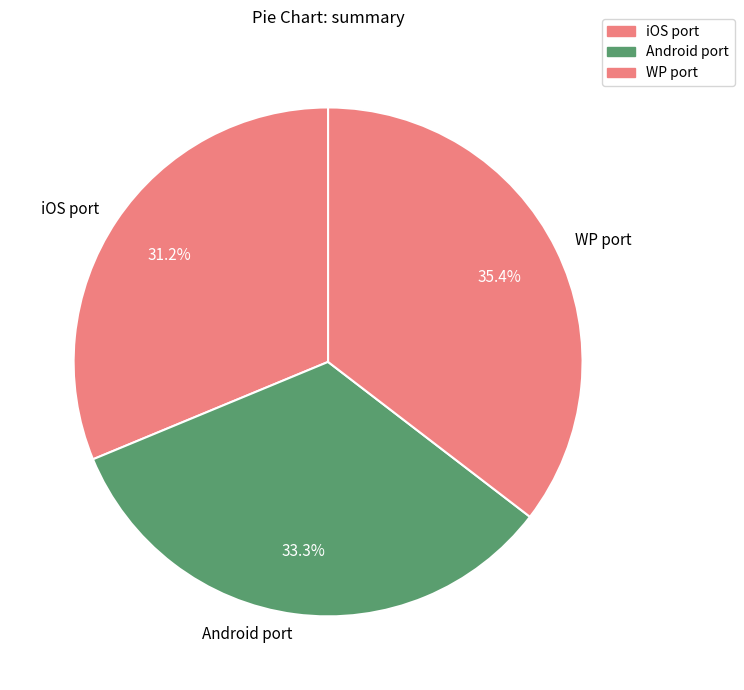

To the nearest percent, what portion does iOS port represent?

31%